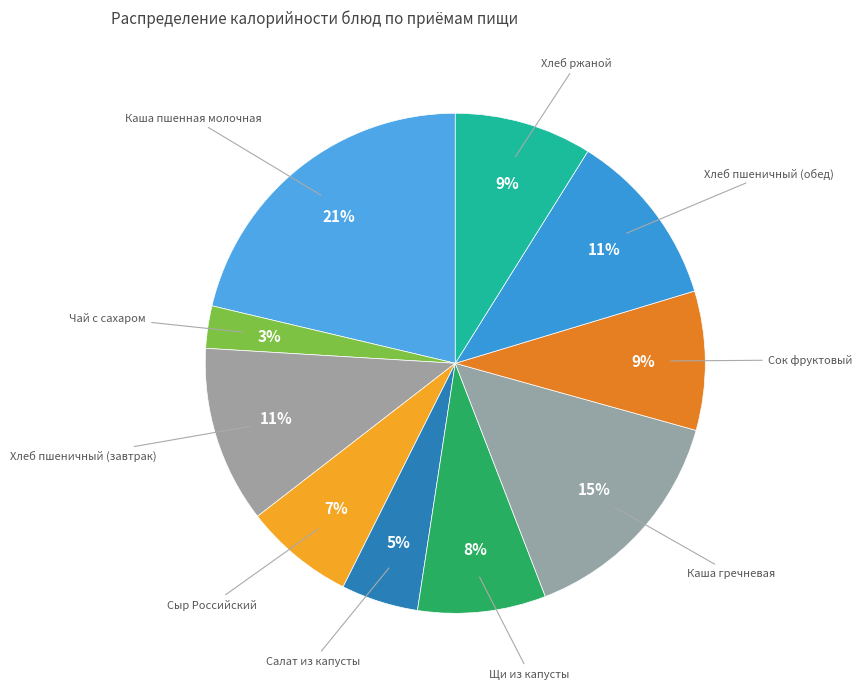

What percentage is the Чай с сахаром slice, to the nearest percent?

3%